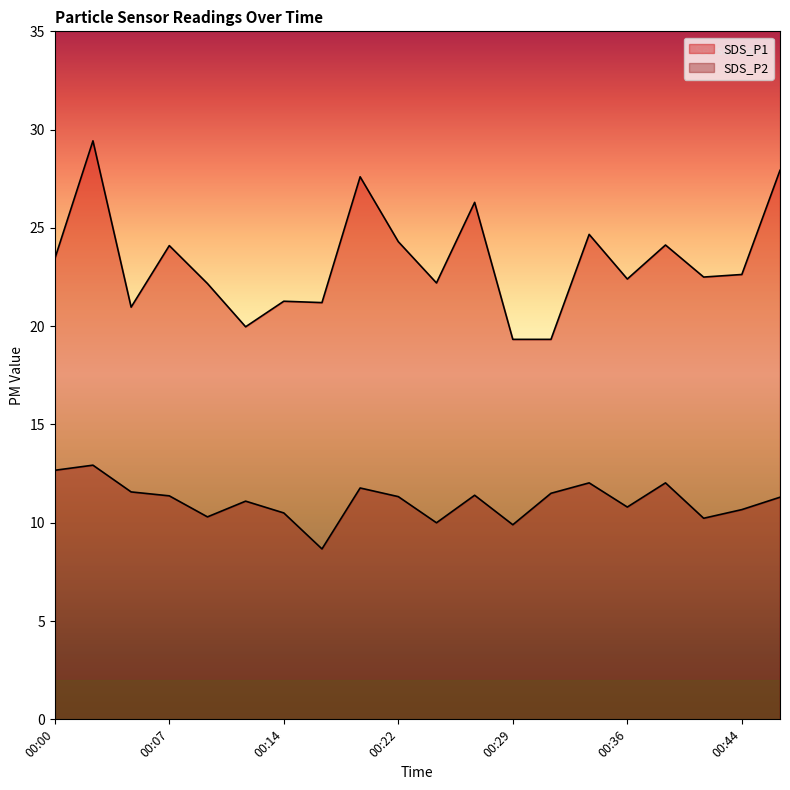

Which series changed the most between 00:09 and 00:17?

SDS_P2